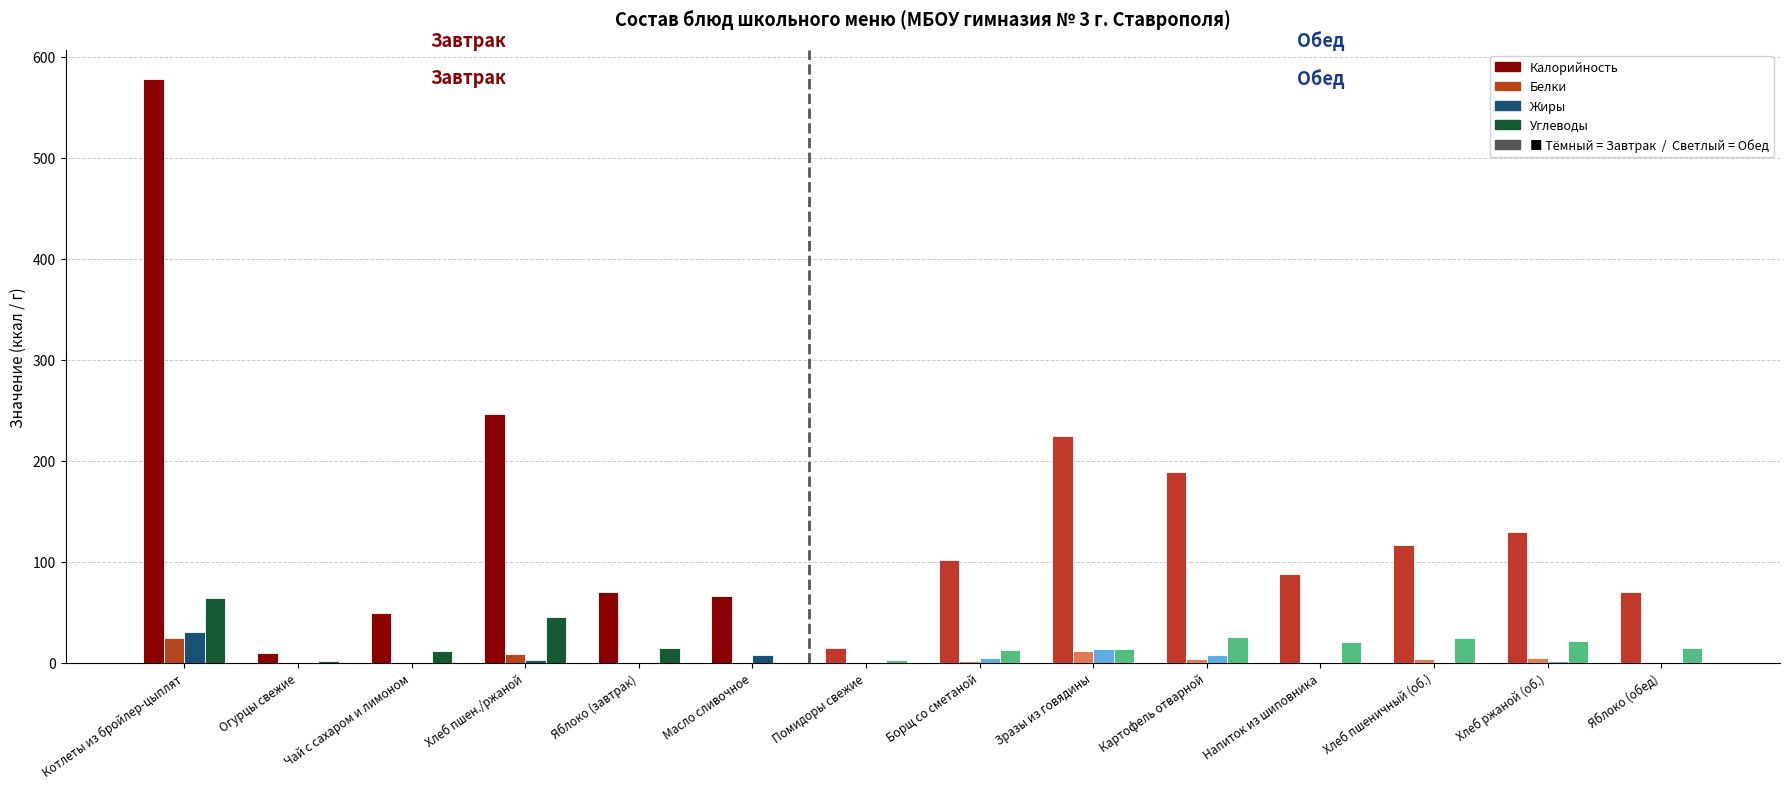

Which category has the highest value in the Углеводы series?

Котлеты из бройлер-цыплят